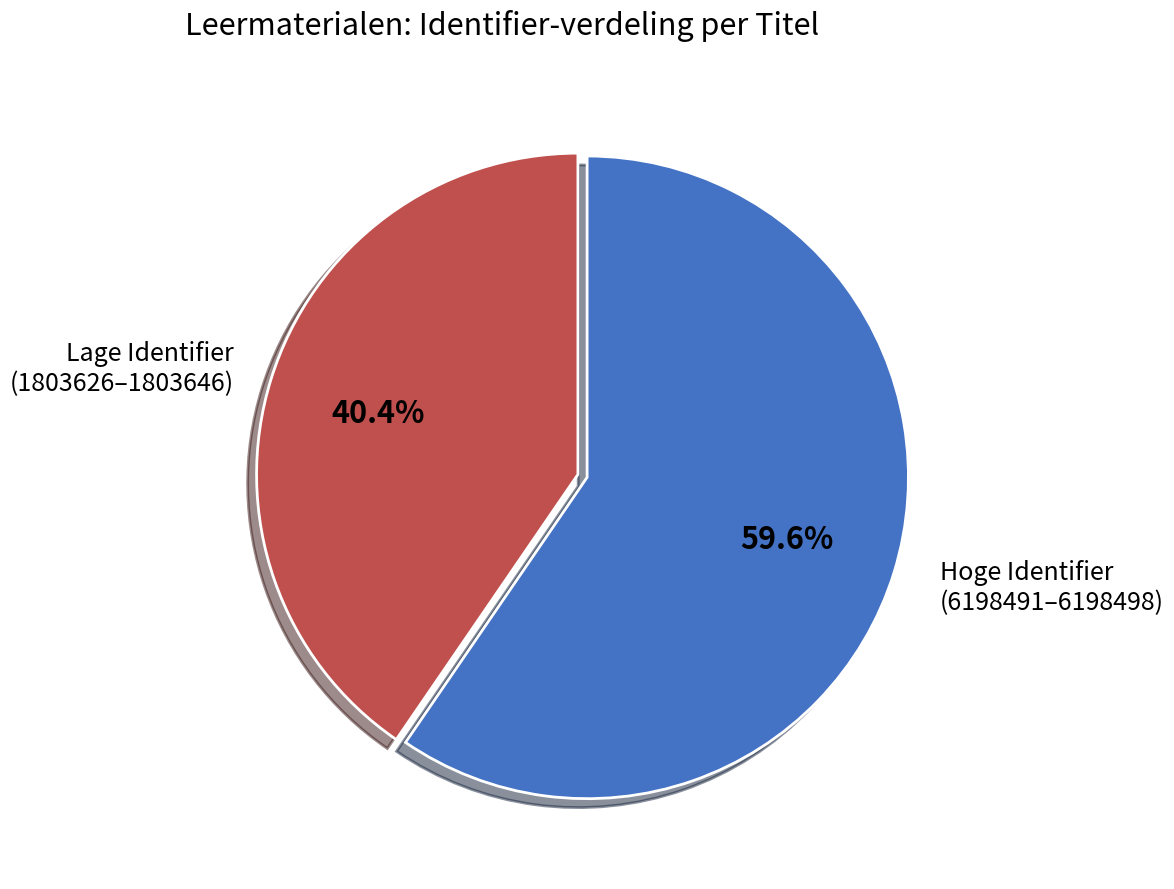

To the nearest percent, what is the average slice percentage?

50%